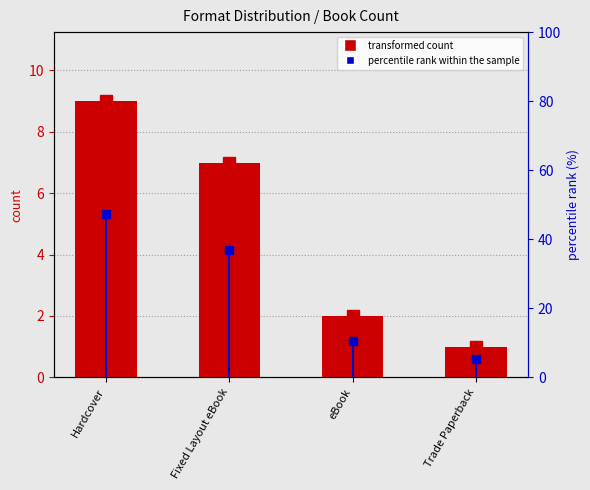

What is the greatest value displayed?

47.4